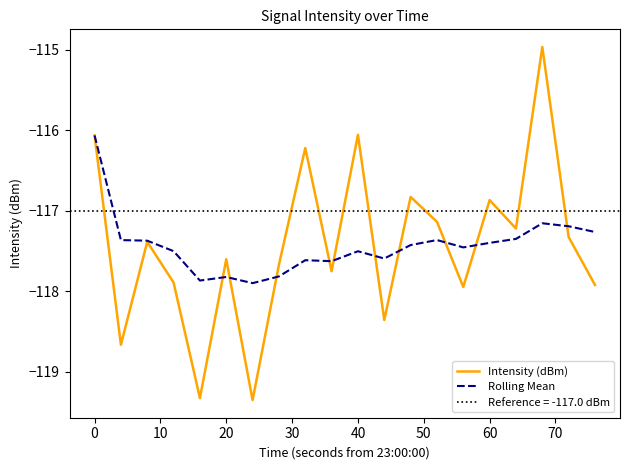

True or false: Rolling Mean has a value of -117.4 at 60.

True